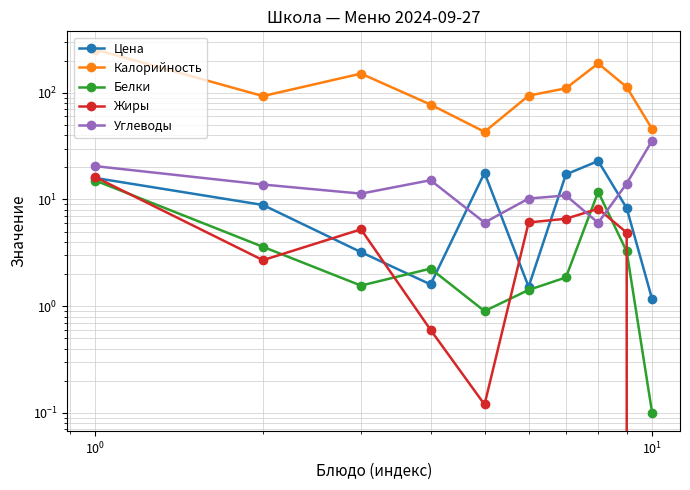

How many values in Жиры are above zero?

9